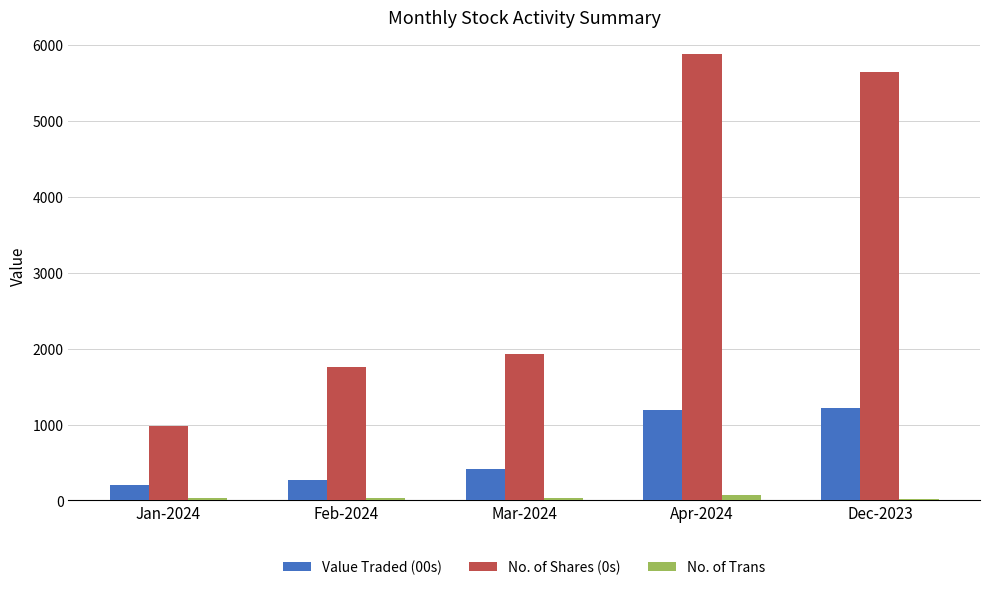

What is the approximate value of No. of Trans at Dec-2023?

18